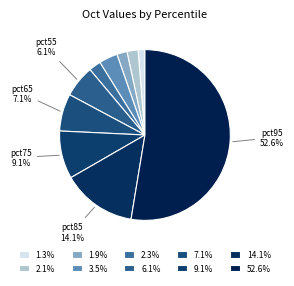

How many segments does this pie chart have?

10